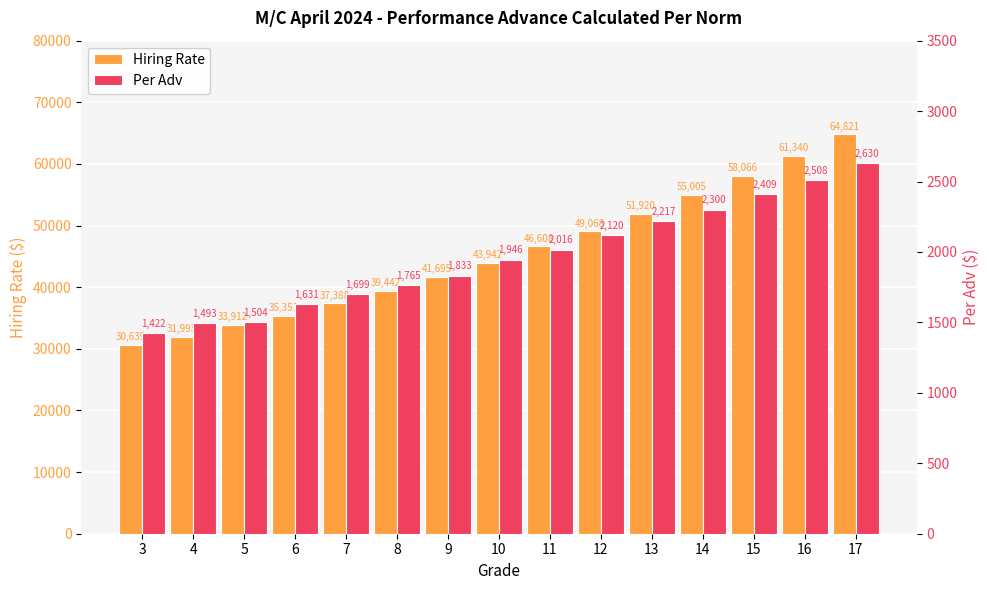

Reading left to right, list all the values displayed in this chart.

Hiring Rate: 3=30639	4=31993	5=33912	6=35351	7=37388	8=39442	9=41695	10=43942	11=46608	12=49068	13=51920	14=55005	15=58066	16=61340	17=64821
Per Adv: 3=1422	4=1493	5=1504	6=1631	7=1699	8=1765	9=1833	10=1946	11=2016	12=2120	13=2217	14=2300	15=2409	16=2508	17=2630